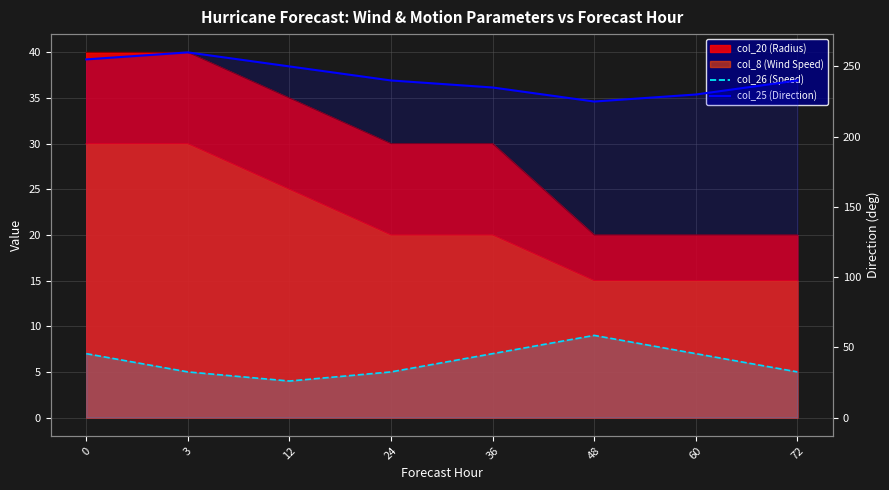

What is the sum of the col_26 (Speed) values at 12 and 60?

11